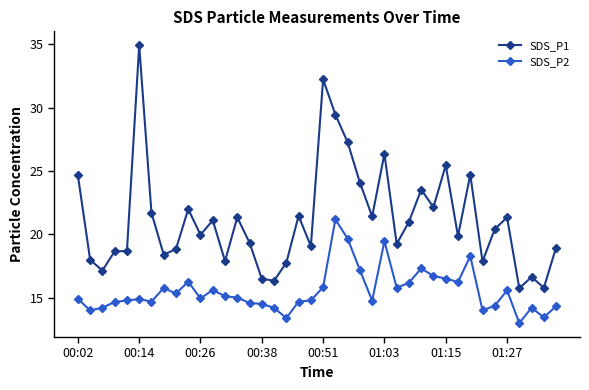

Which series has the largest total across all categories?

SDS_P1